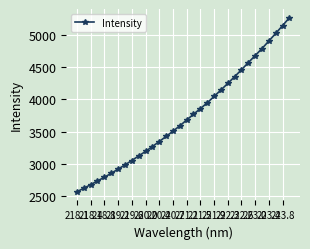

What is the difference between the maximum and minimum values?

2693.4